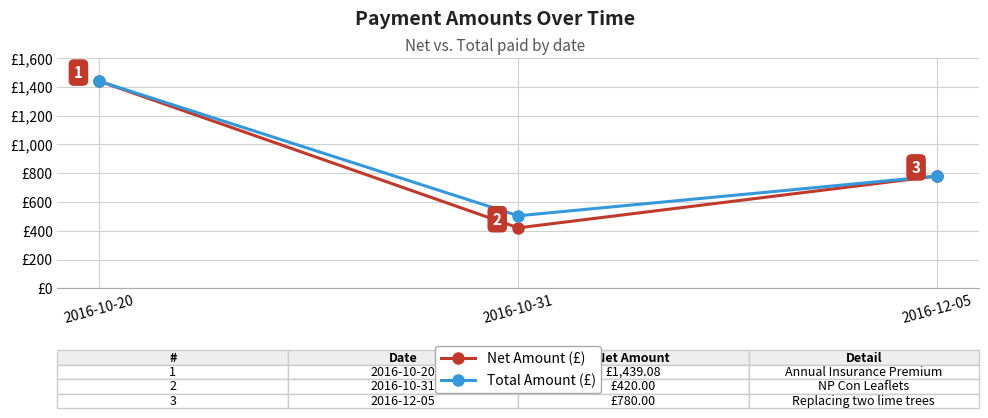

Which label corresponds to the largest value in the chart?

2016-10-20